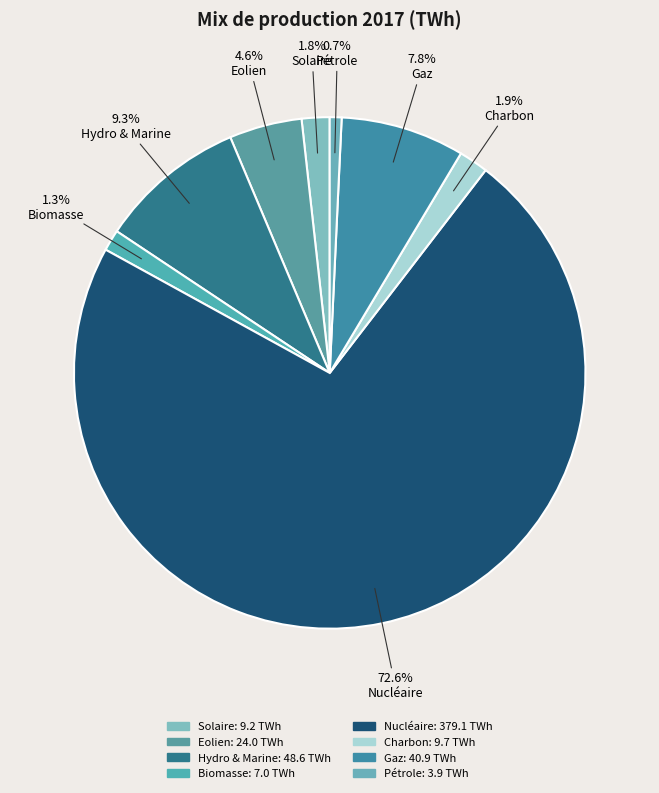

Does Hydro & Marine represent more than half of the total?

No